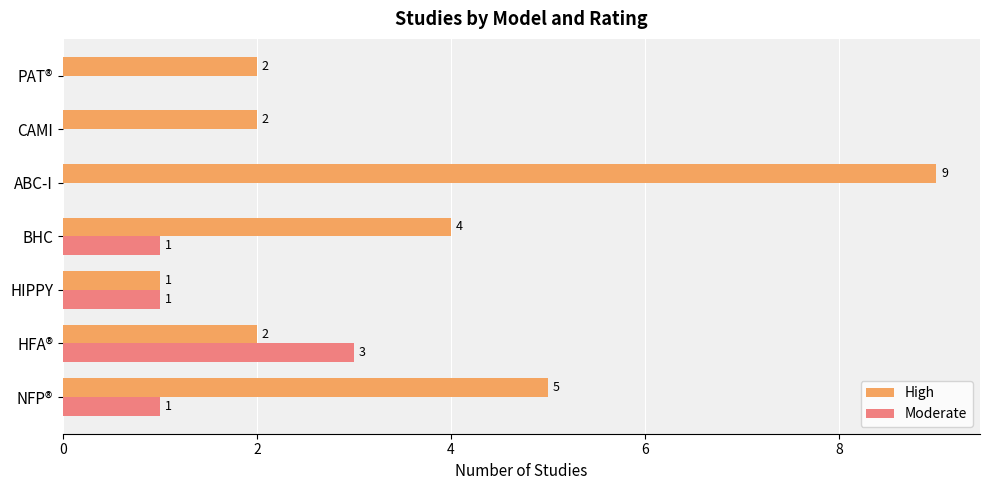

Which series changed the most between NFP® and ABC-I?

High